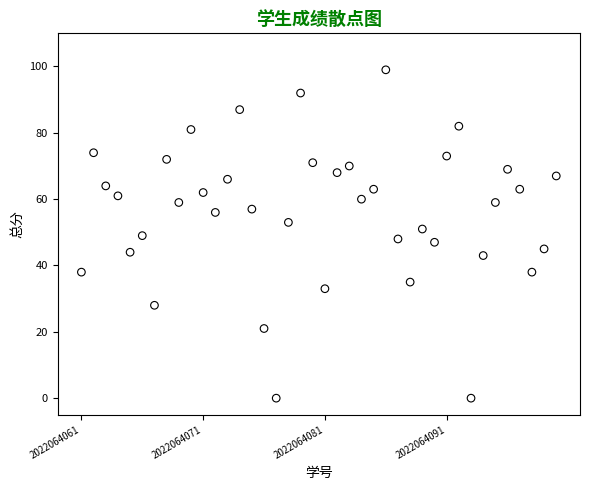

What is the range of X values (max minus min)?

39